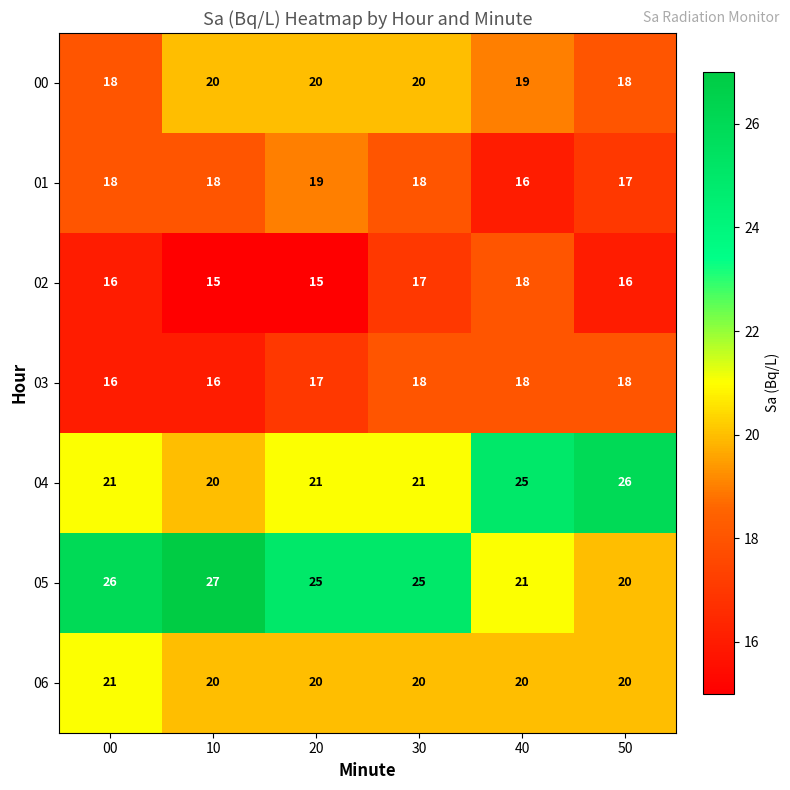

Which series changed the most between 00 and 10?

00